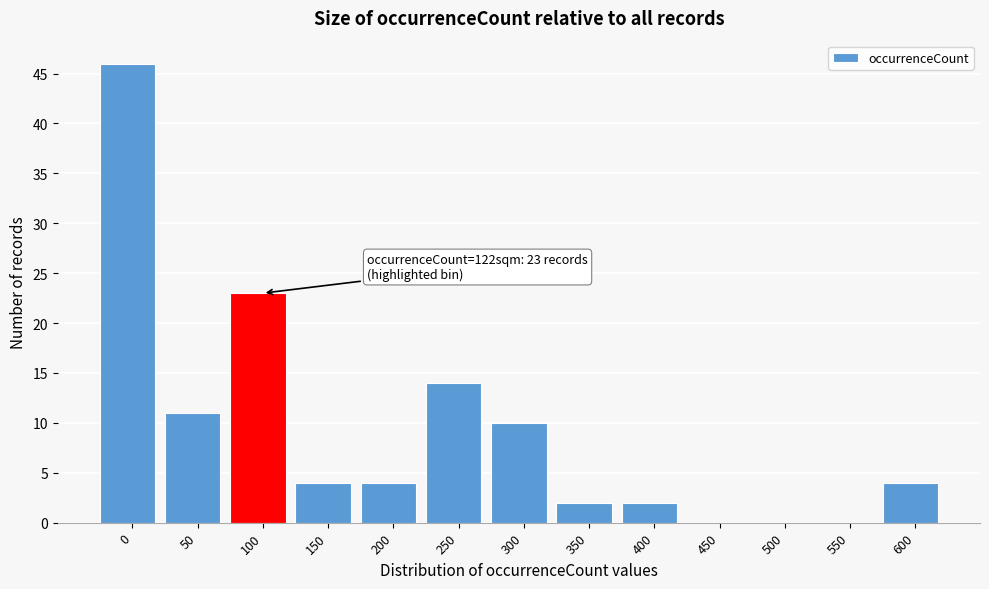

Reading right to left, what are all the values shown in this chart?

600=4	550=0	500=0	450=0	400=2	350=2	300=10	250=14	200=4	150=4	100=23	50=11	0=46